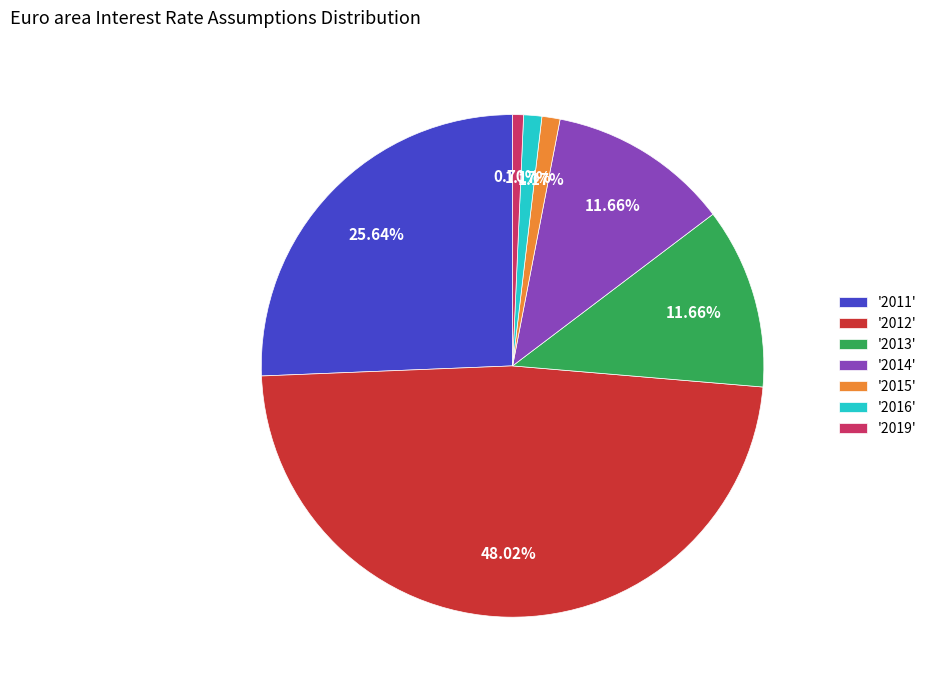

Does '2013' represent more than half of the total?

No